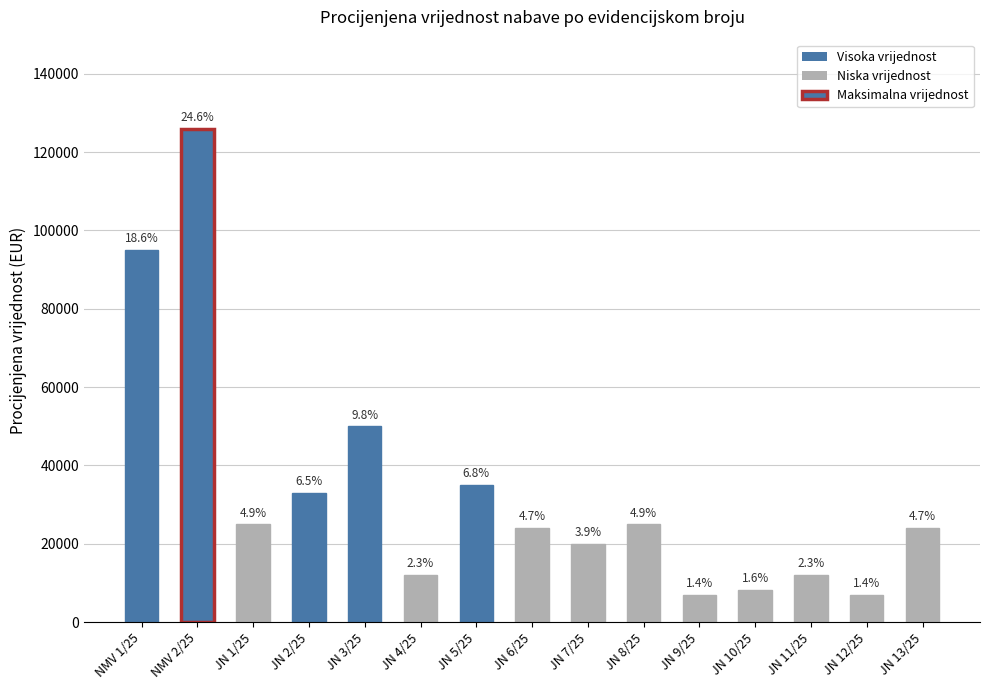

Rank the categories by value from highest to lowest.

NMV 2/25, NMV 1/25, JN 3/25, JN 5/25, JN 2/25, JN 1/25, JN 8/25, JN 6/25, JN 13/25, JN 7/25, JN 4/25, JN 11/25, JN 10/25, JN 9/25, JN 12/25